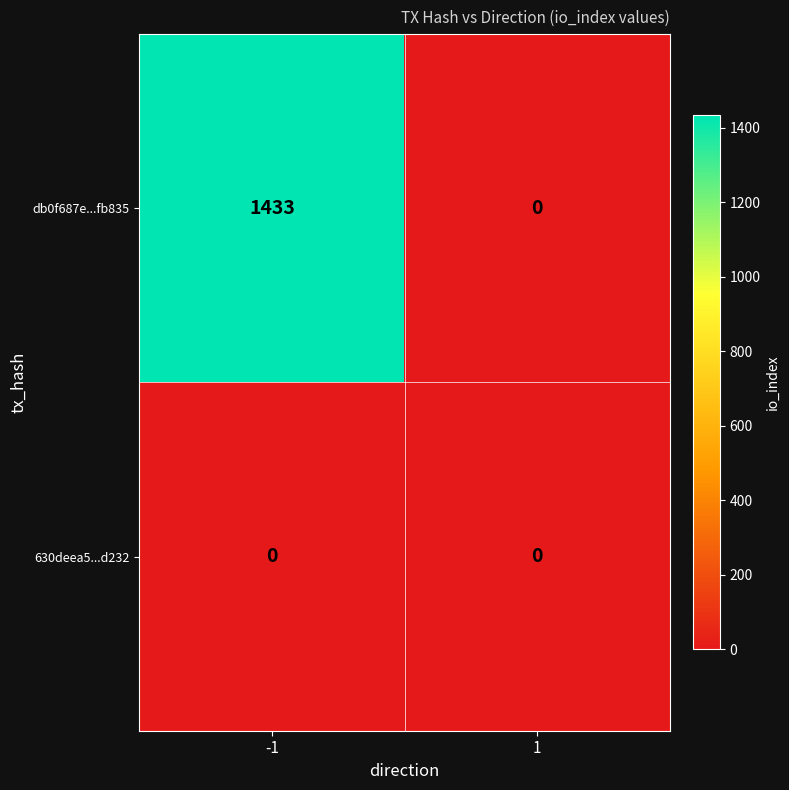

What is the difference between the db0f687e...fb835 values at -1 and 1?

1433